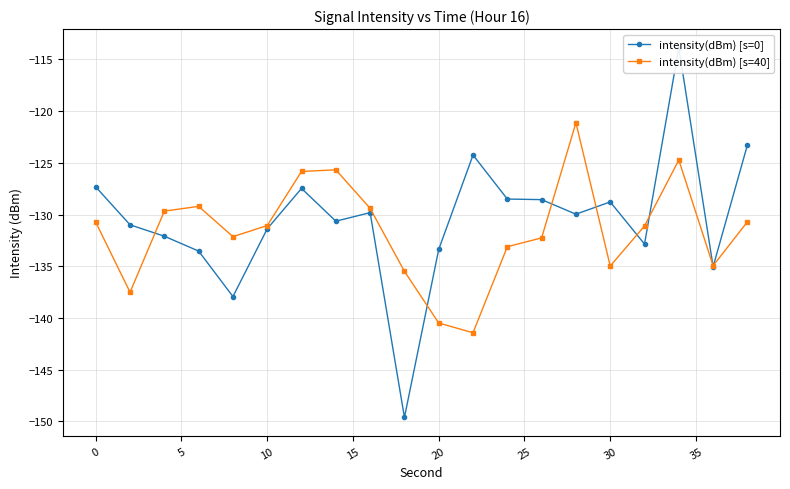

The value of intensity(dBm) [s=40] at 10 is -221.9. True or false?

False